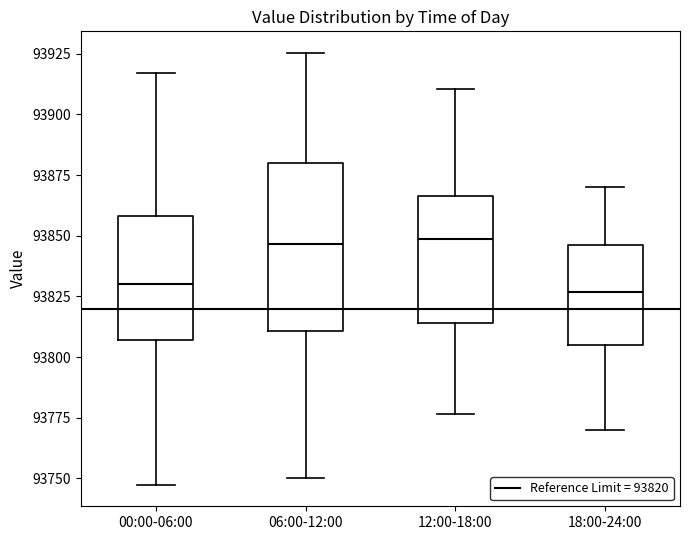

Reading left to right, read every box against the y-axis: the position of its median line, the range the box covers, and the ends of its whiskers. The values are not printed on the chart, so give them approximately, as read against the axis.

00:00-06:00: median 93830, box 93805 to 93860, whiskers 93745 to 93915
06:00-12:00: median 93845, box 93810 to 93880, whiskers 93750 to 93925
12:00-18:00: median 93850, box 93815 to 93865, whiskers 93775 to 93910
18:00-24:00: median 93825, box 93805 to 93845, whiskers 93770 to 93870